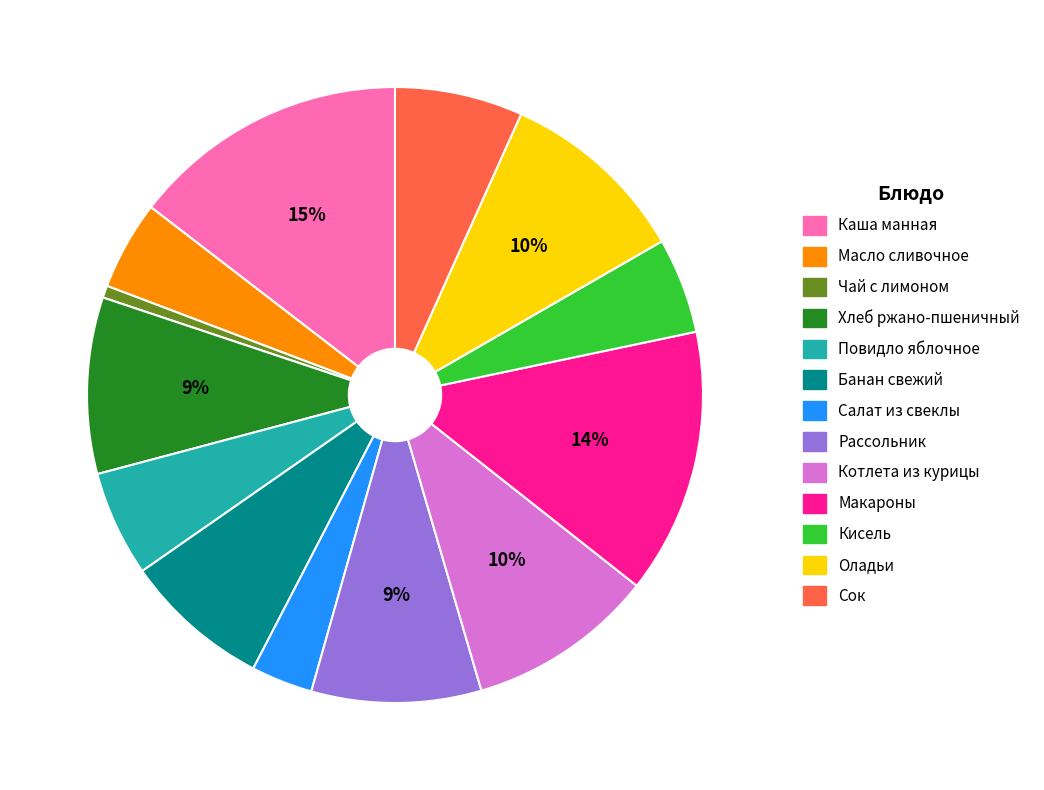

To the nearest percent, what is the combined percentage of Макароны and Каша манная?

28%